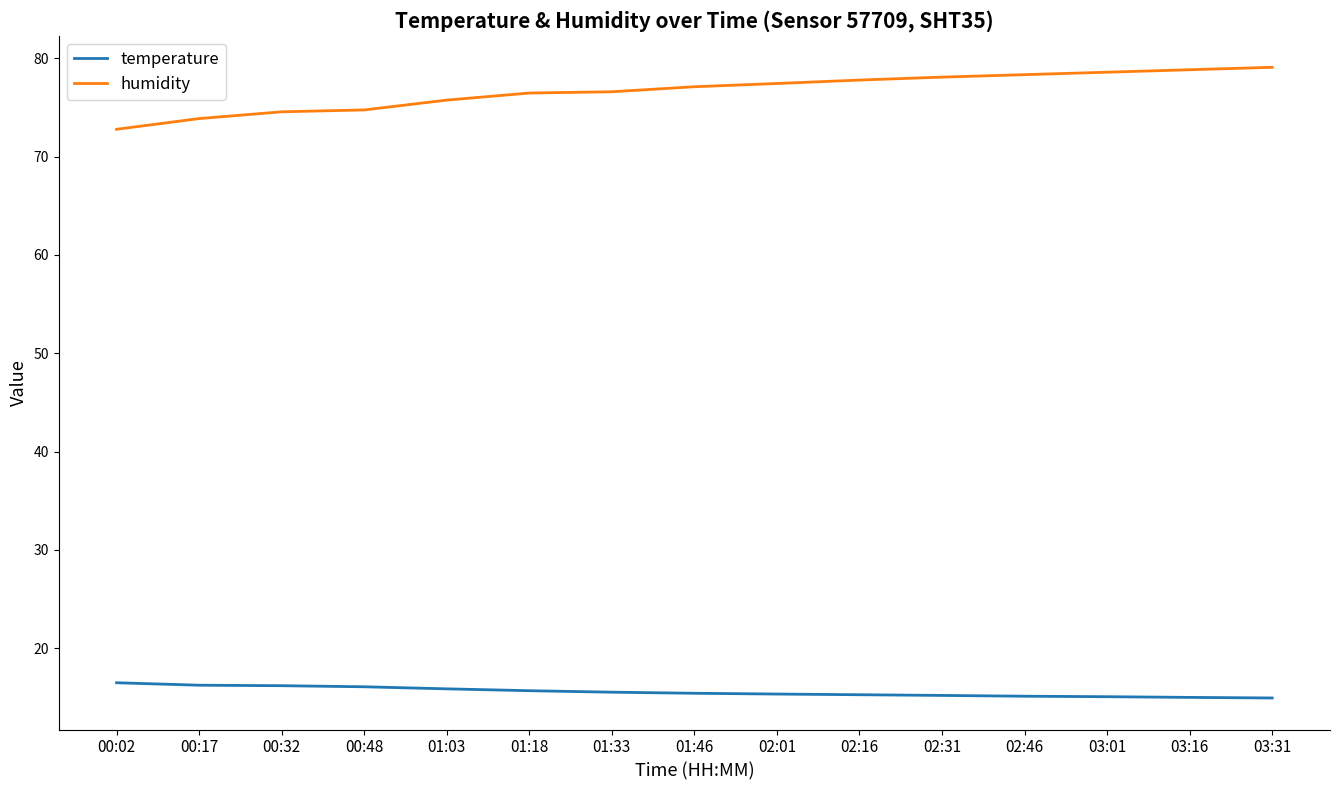

What is the difference between the temperature values at 03:16 and 00:17?

1.2